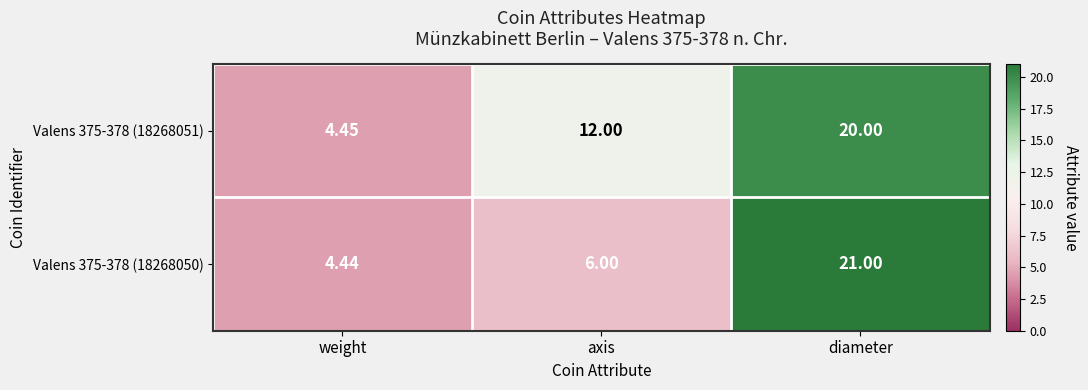

At which label is Valens 375-378 (18268050) closest to 12?

axis